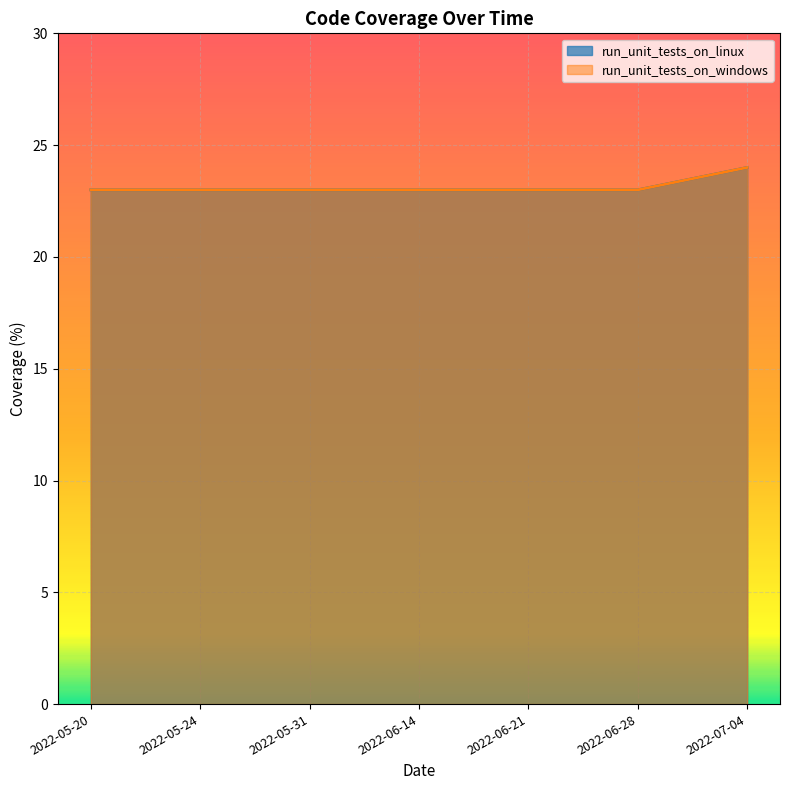

True or false: run_unit_tests_on_linux has more than 0 points higher than both neighbors.

False